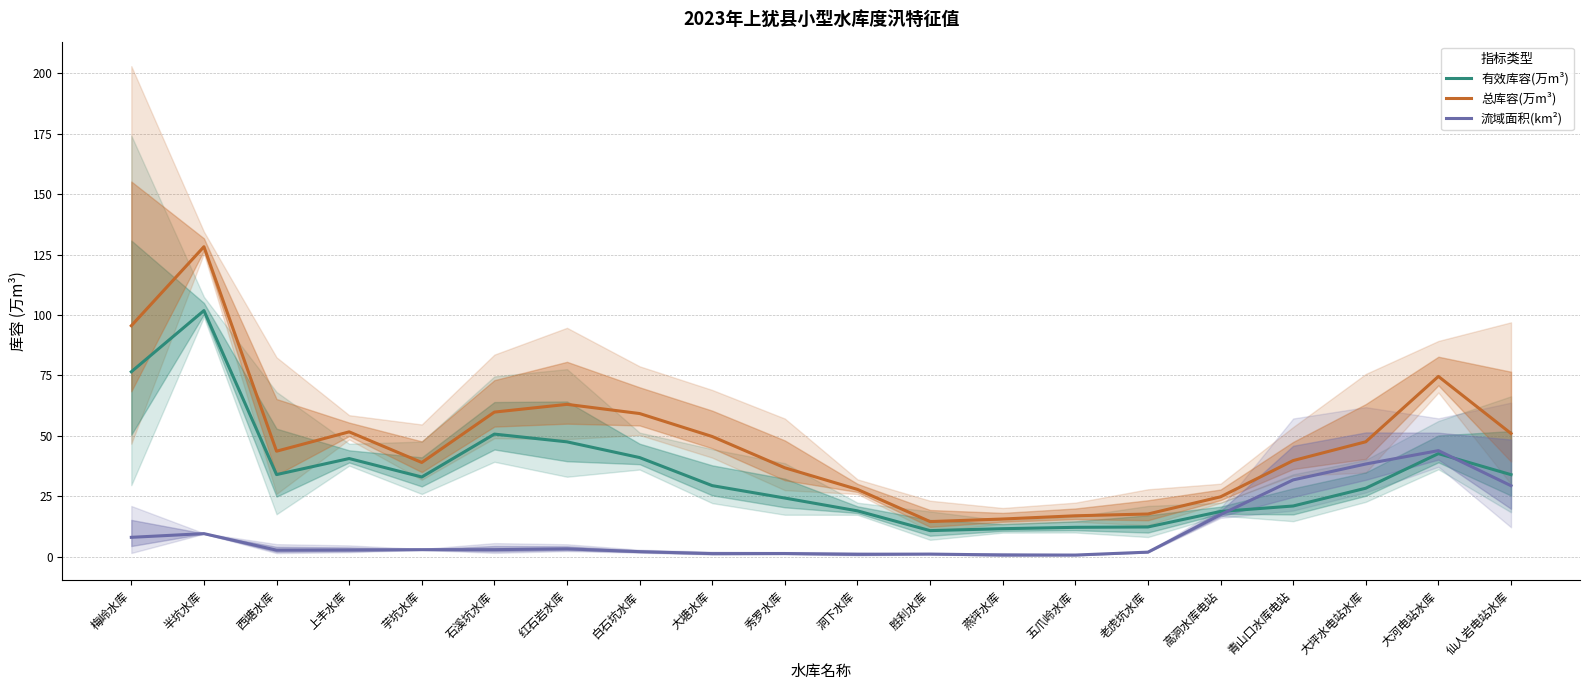

Read the 总库容(万m³) value at 青山口水库电站.

39.8